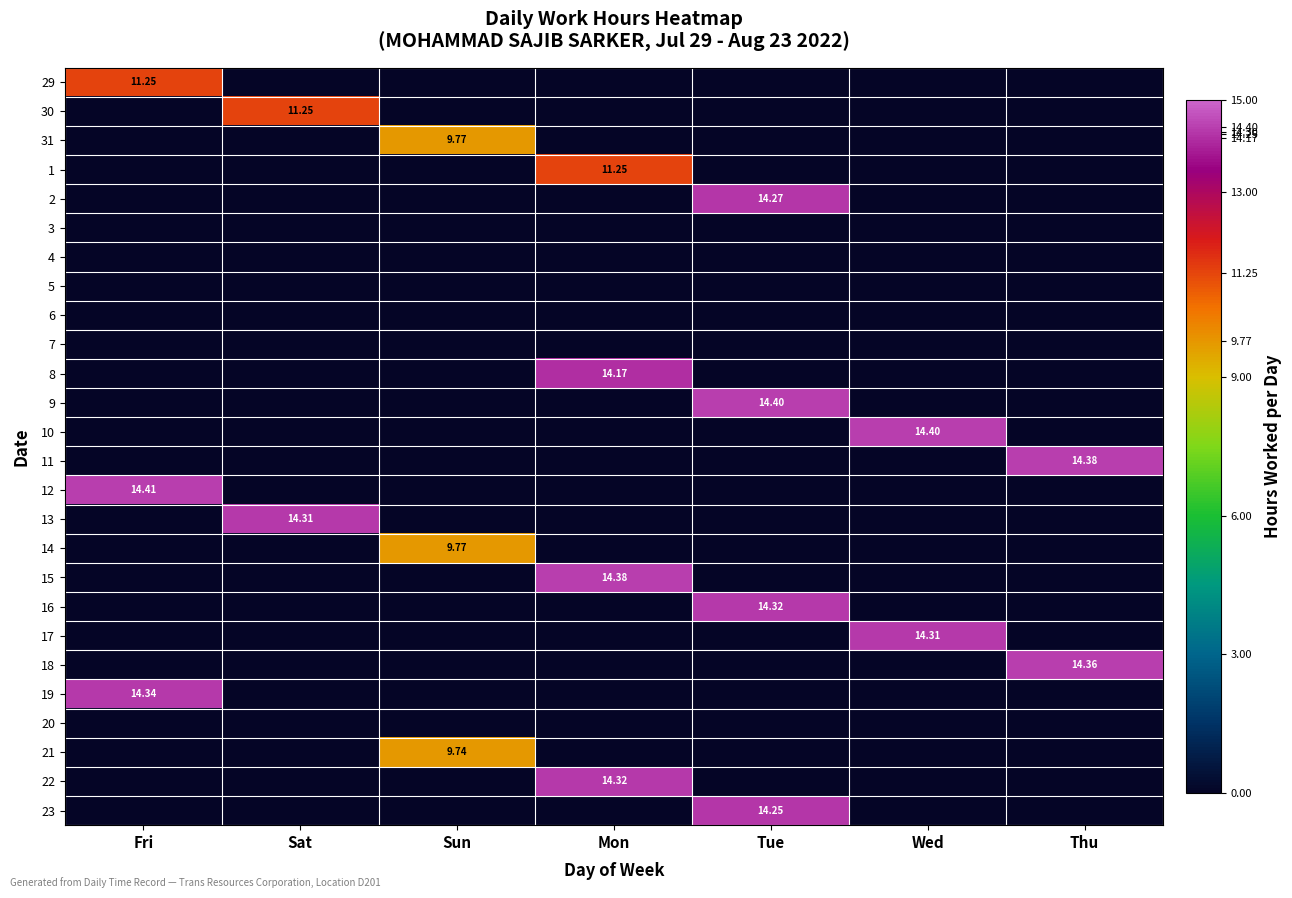

At which category is the sum across all series the highest?

Tue